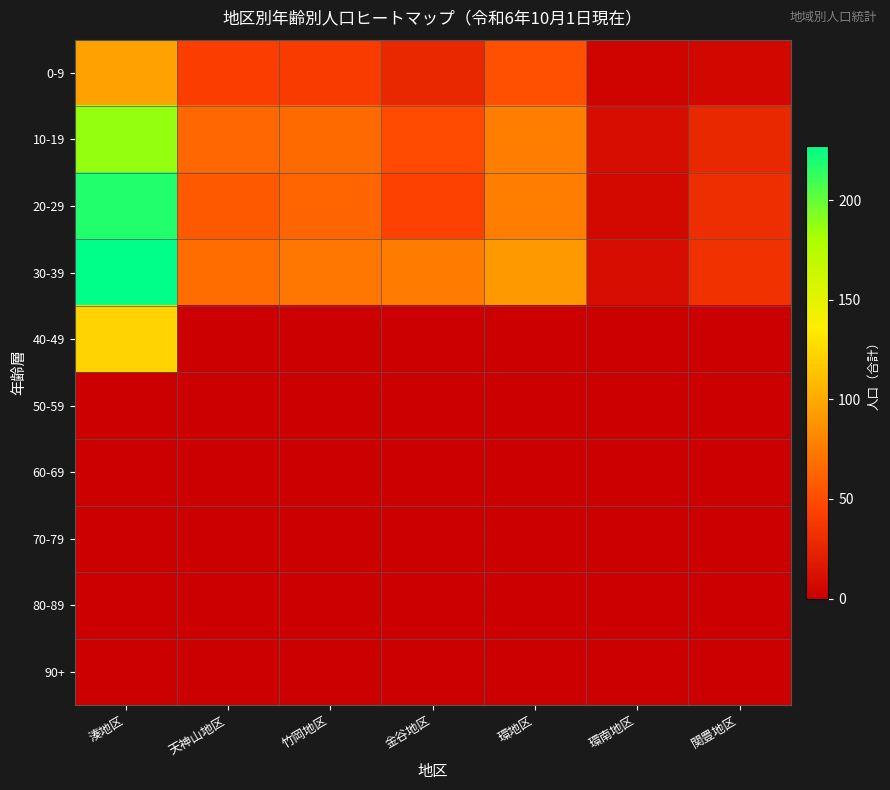

List the series in order of their peak value, highest first.

30-39, 20-29, 10-19, 40-49, 0-9, 50-59, 60-69, 70-79, 80-89, 90+